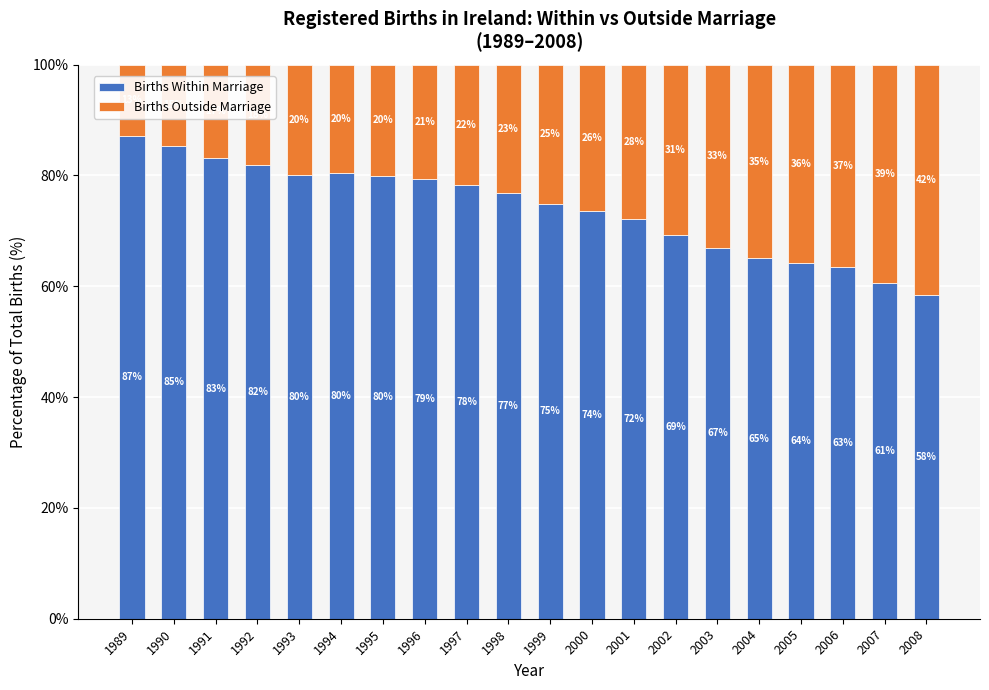

What is the average value of the Births Within Marriage series?

74.0